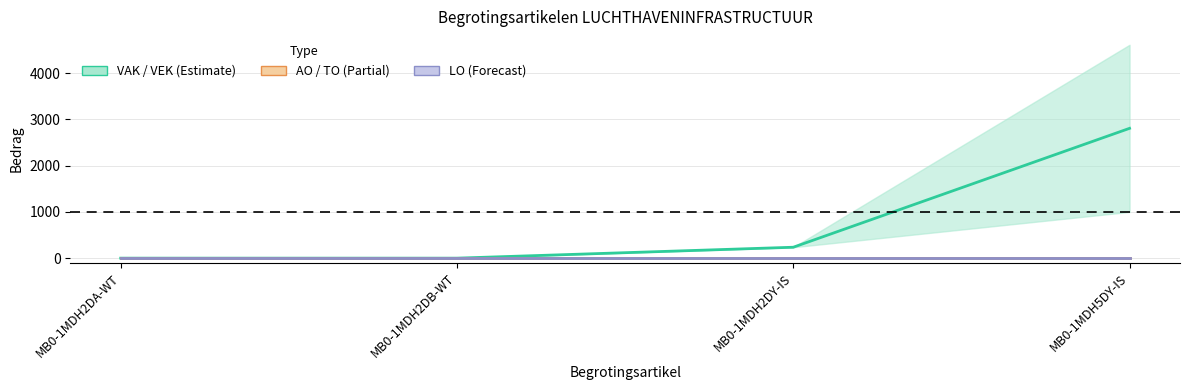

Reading right to left, extract all data points from this chart.

VAK: 1000	236	0	0
VEK: 4612	236	0	0
AO: 0	0	0	0
TO: 0	0	0	0
LO: 0	0	0	0